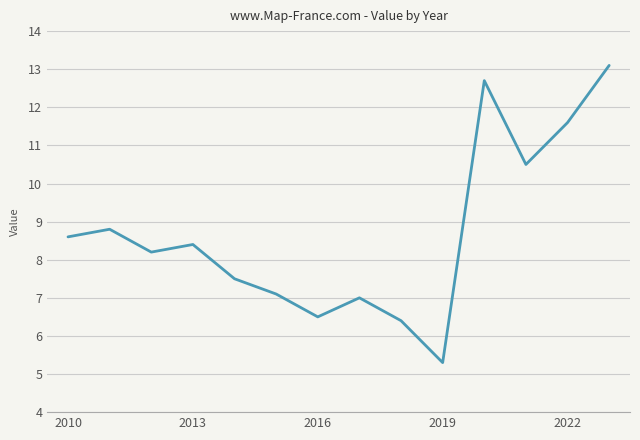

What is the smallest value displayed?

5.3